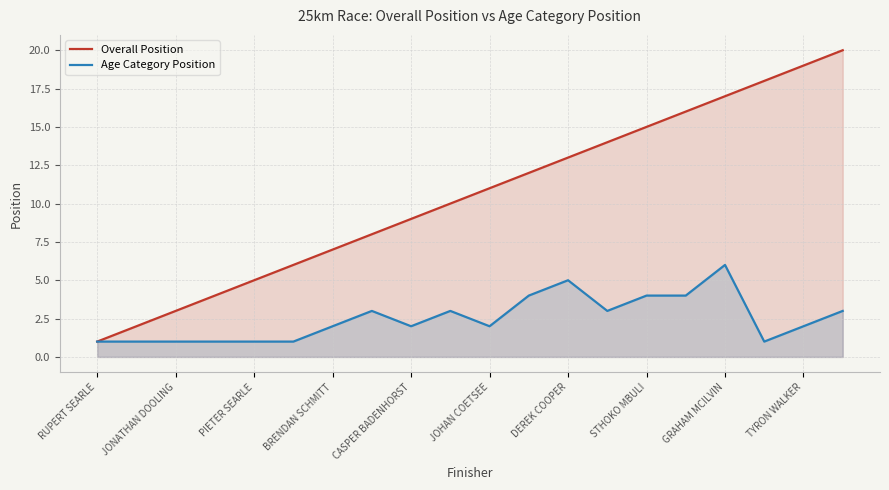

What are all the series names shown in the legend?

Overall Position, Age Category Position